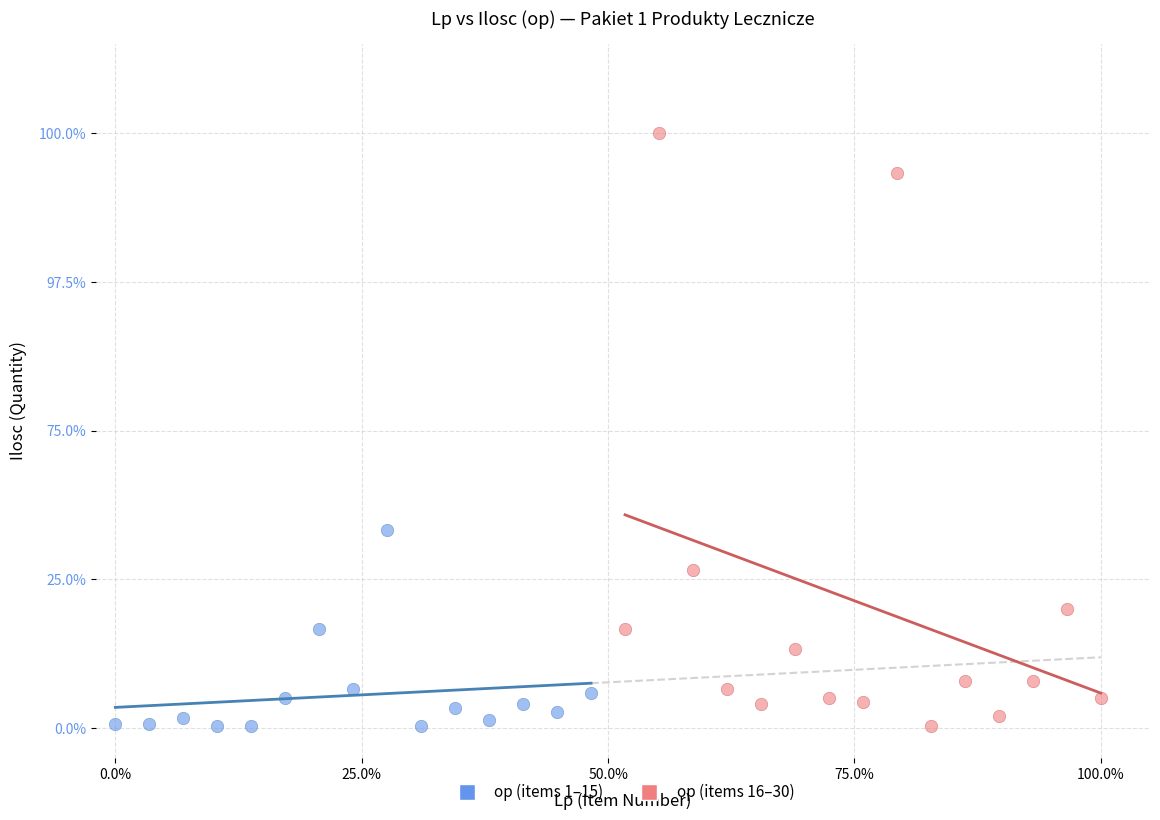

What are all the series names shown in the legend?

op (items 1–15), op (items 16–30)